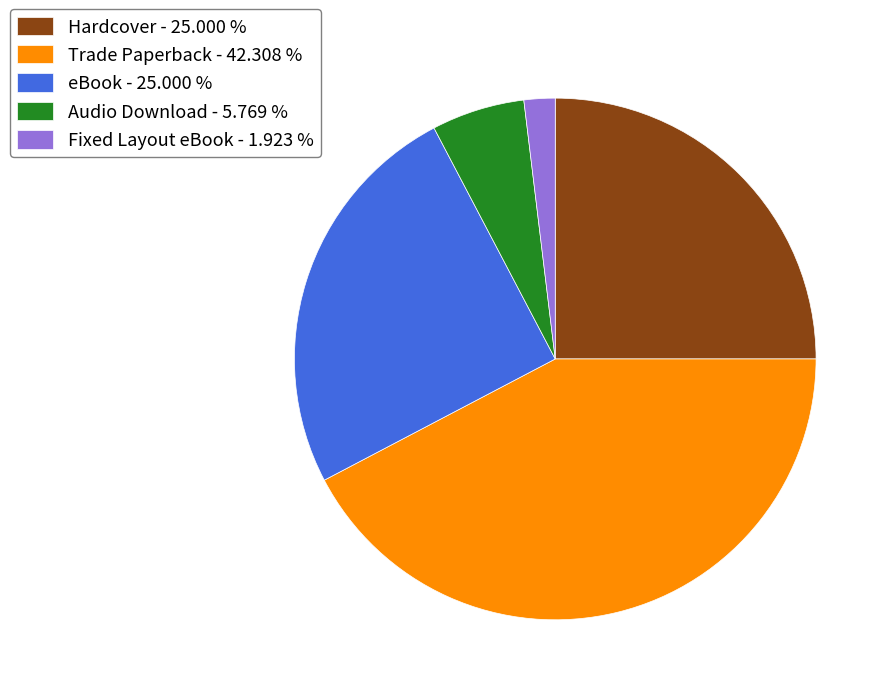

Approximately how many times larger is the value at eBook - 25.000 % compared to Hardcover - 25.000 %?

1.0